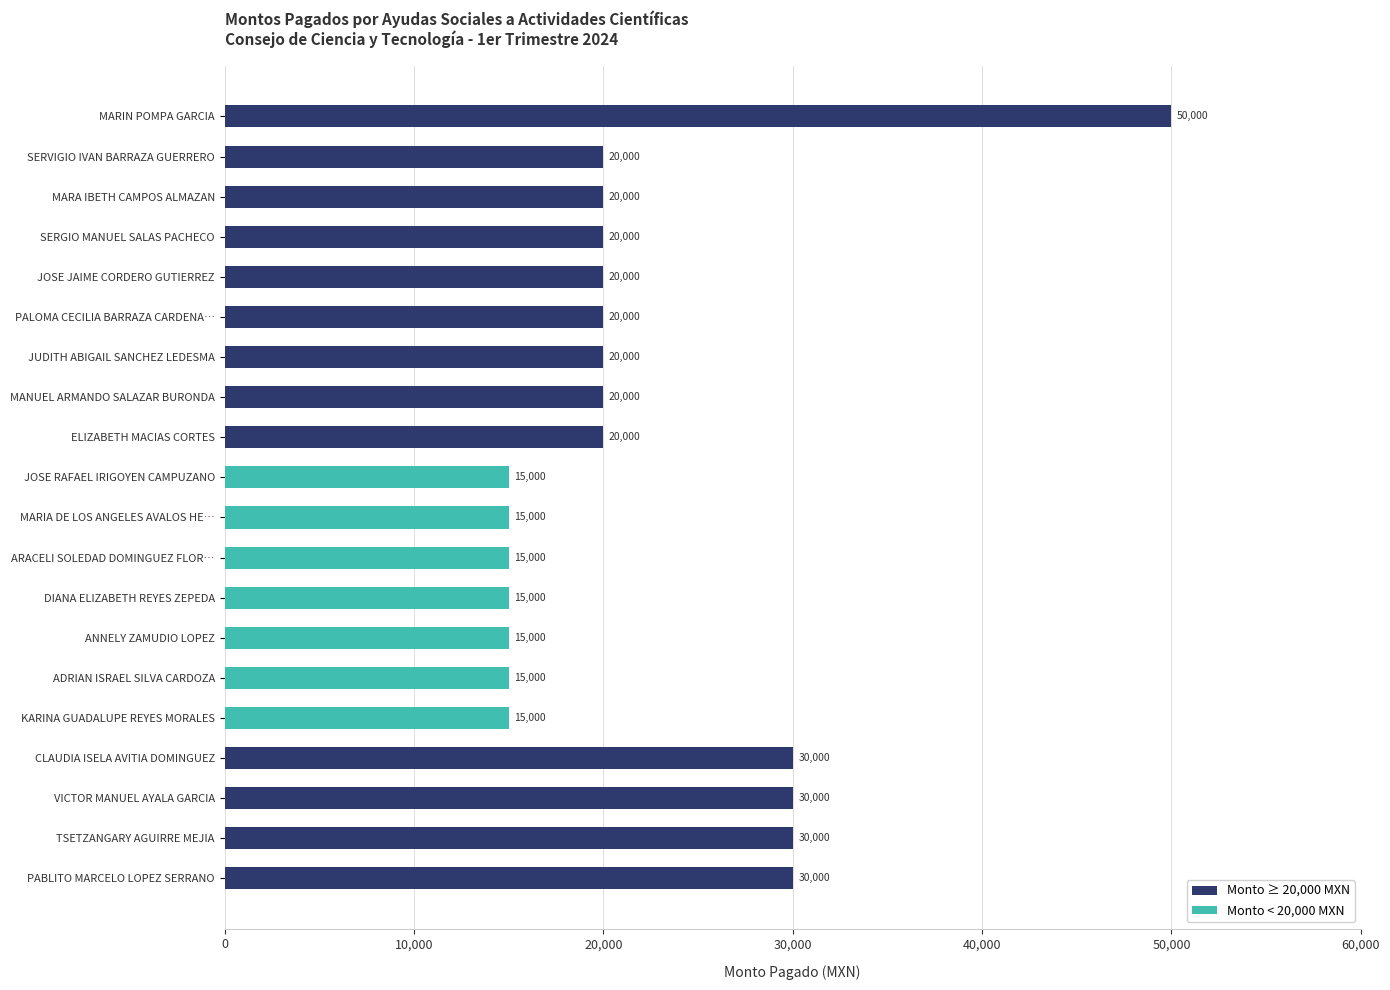

What is the approximate value at SERVIGIO IVAN BARRAZA GUERRERO?

20000